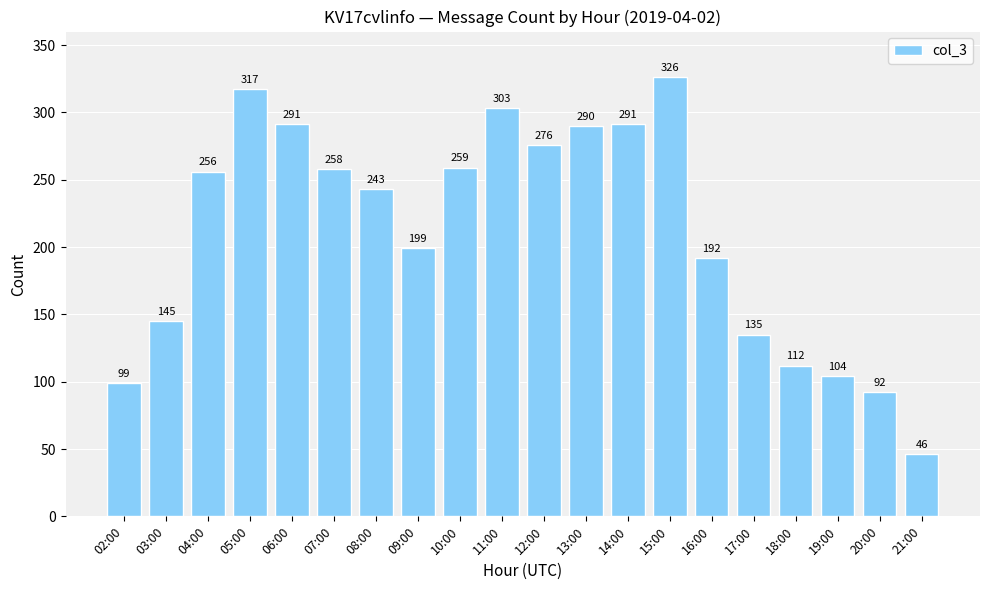

What is the approximate value at 19:00, to the nearest 10?

100